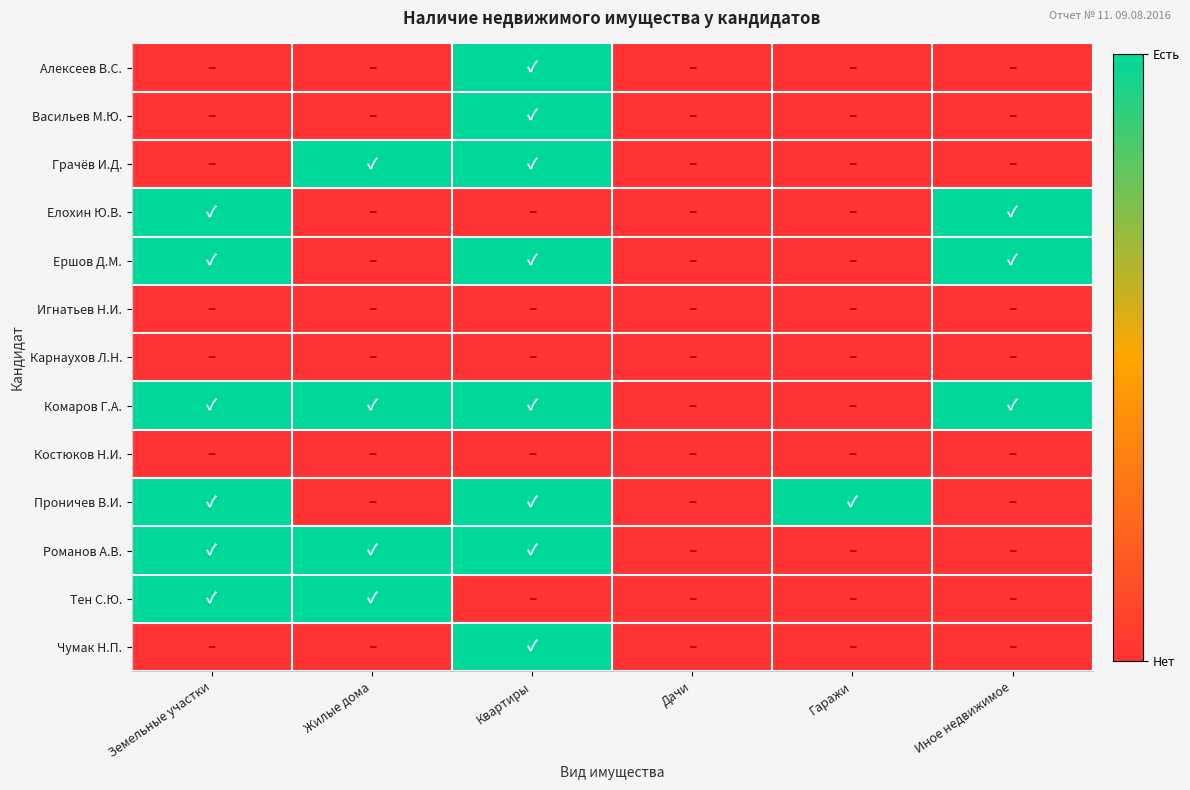

At how many categories does at least one series exceed 0?

5